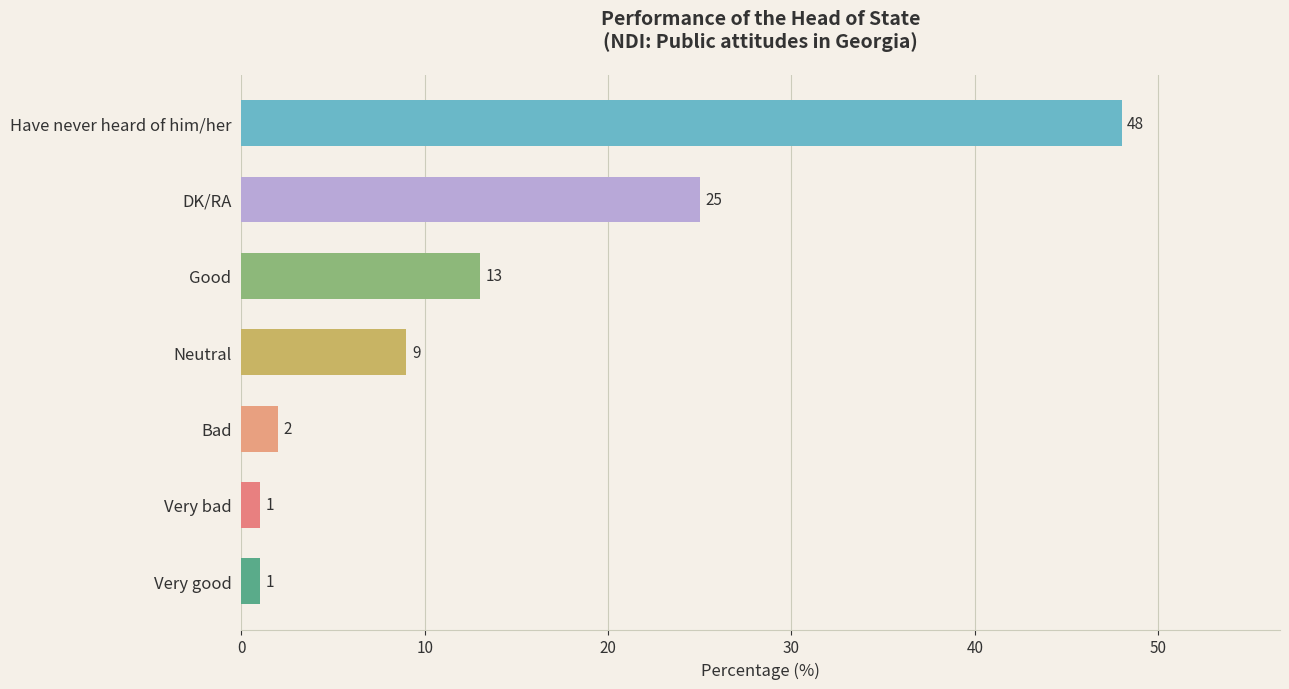

Which has a higher value, Have never heard of him/her or DK/RA?

Have never heard of him/her